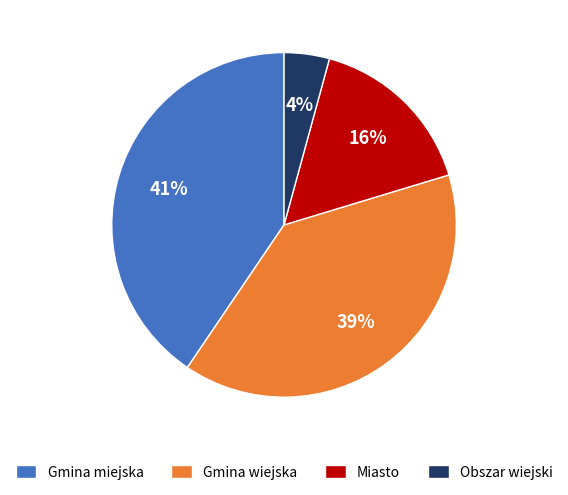

Is the sum of Obszar wiejski and Gmina miejska greater than half?

No